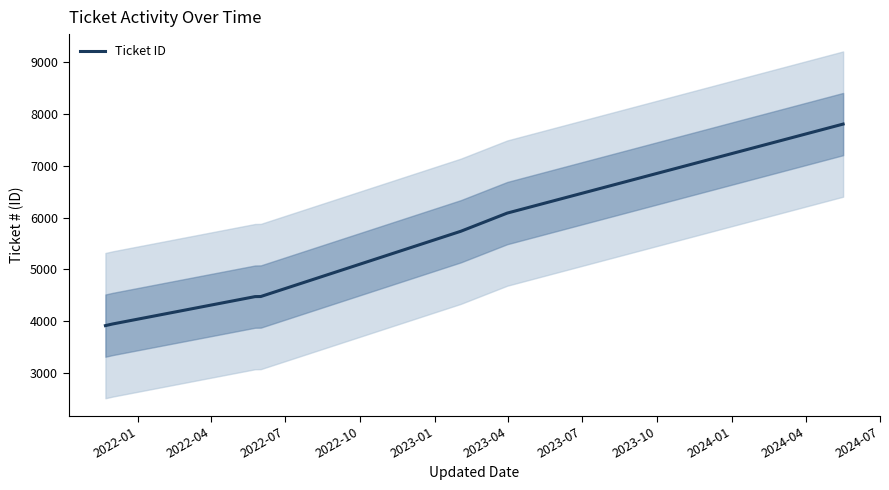

What is the smallest value displayed?

3918